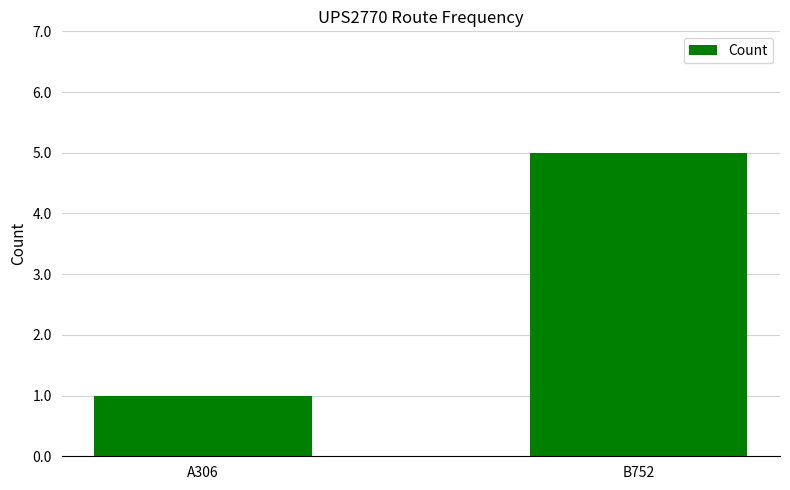

Is it true that the value at B752 is 2?

False